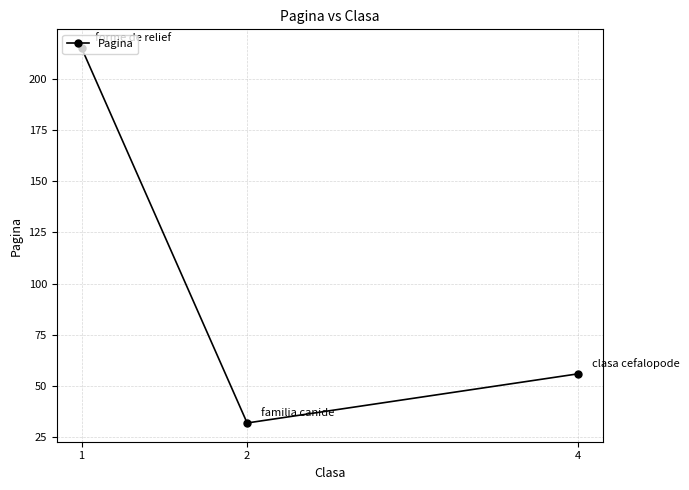

Which category has the highest value across all series?

1